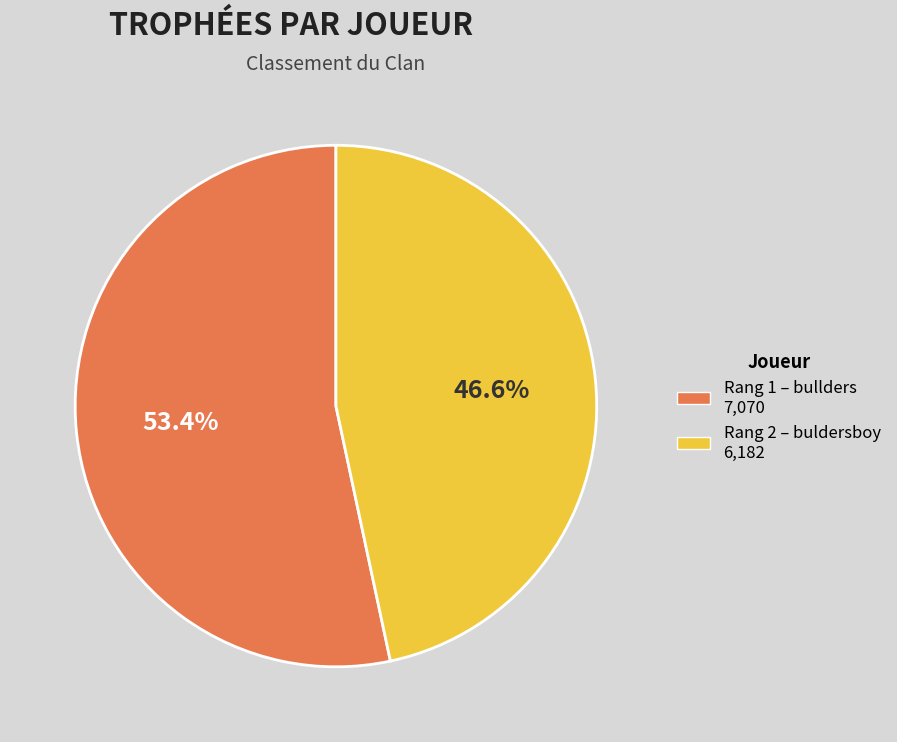

Is there any slice that represents more than half of the pie?

Yes